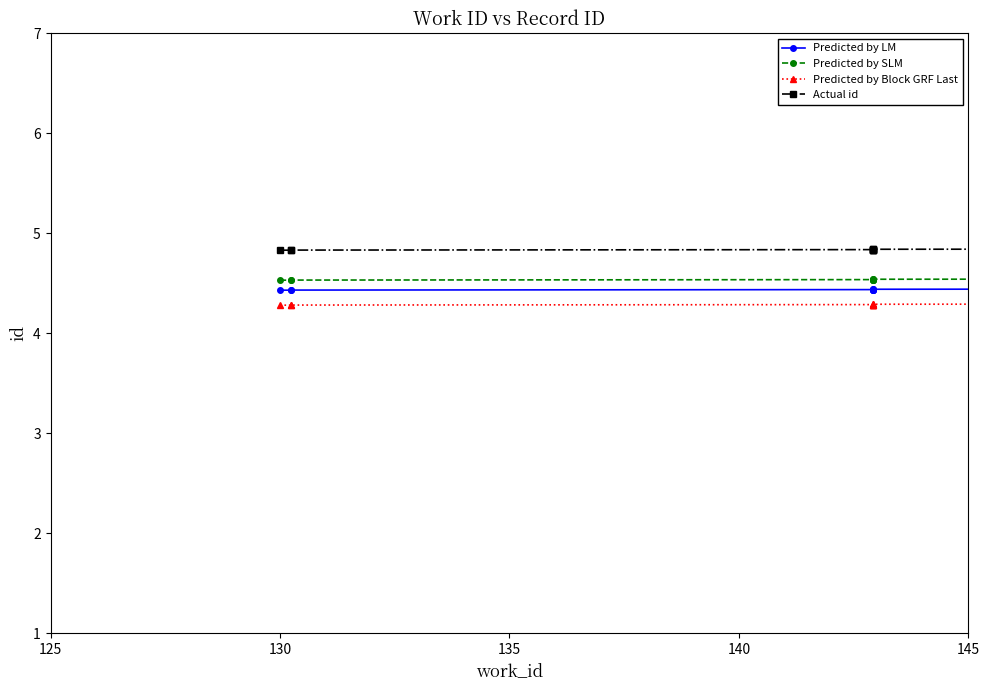

What is the sum of all Actual id values?

48.4